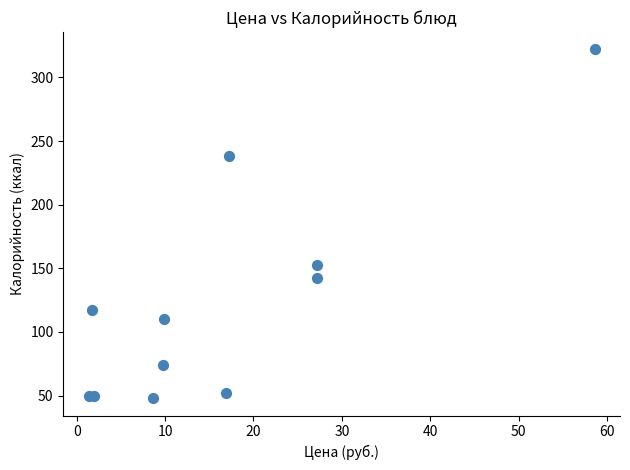

What Y value in the scatter plot is closest to 185?

153.0